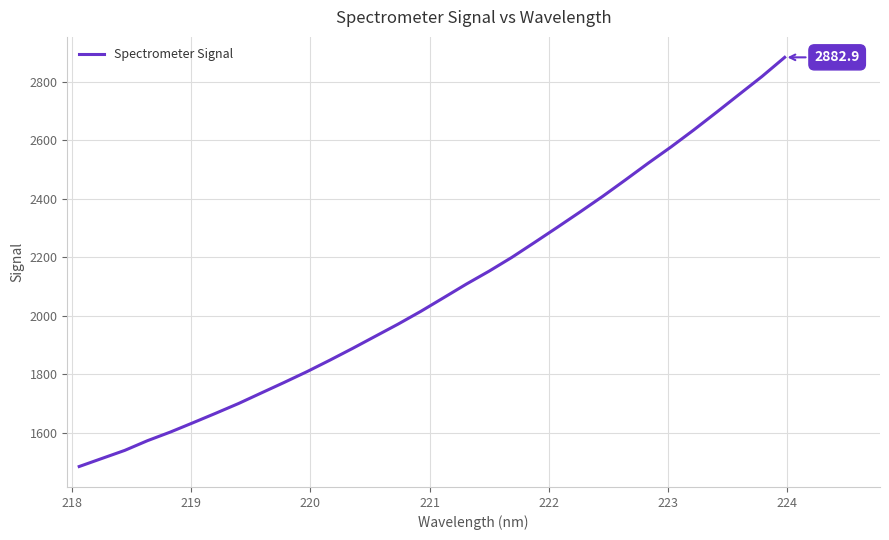

What is the greatest value displayed?

2882.9